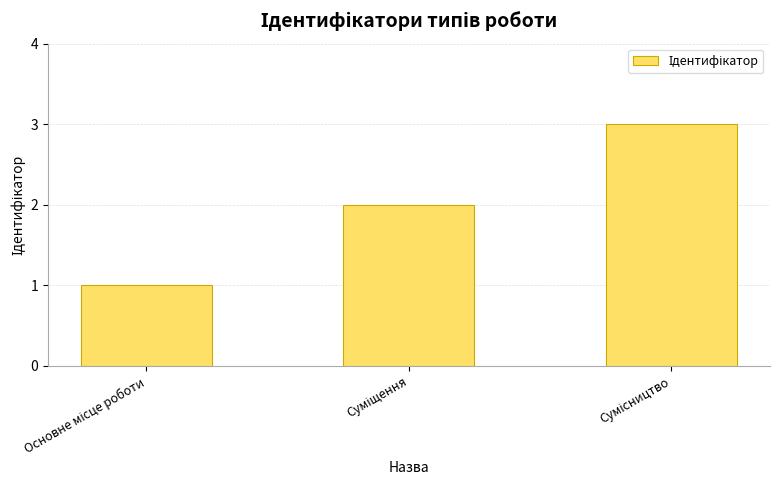

What is the greatest value displayed?

3